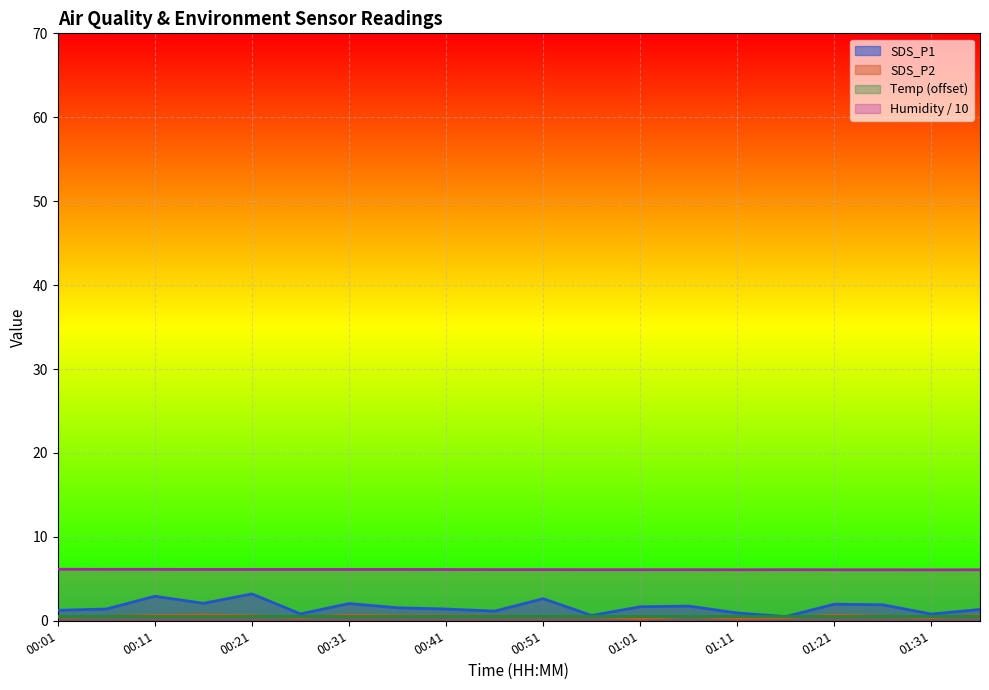

True or false: Humidity has more than 1 points higher than both neighbors.

False